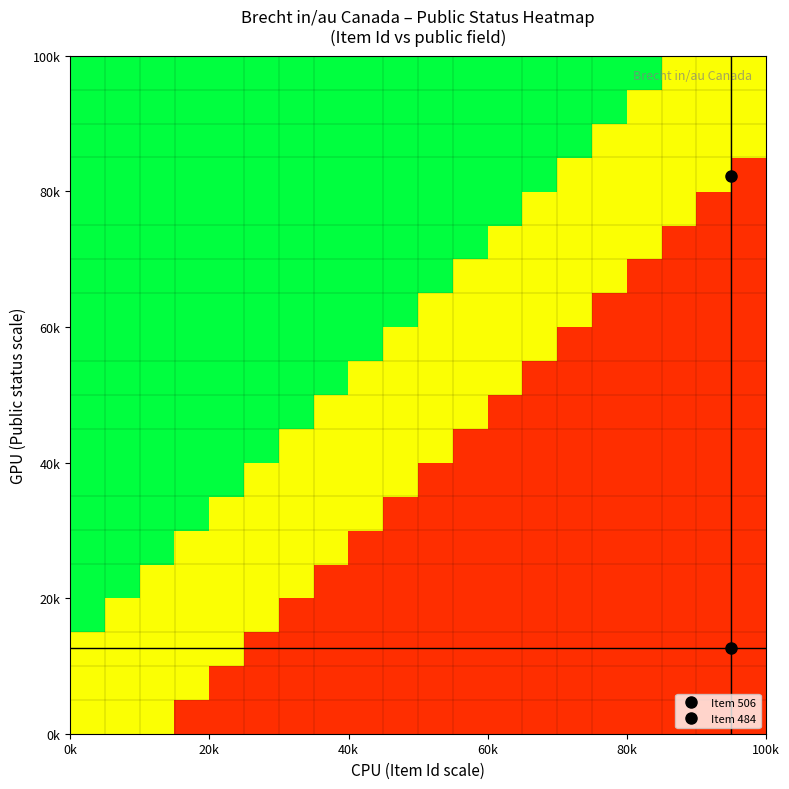

How many distinct data groups are displayed?

20